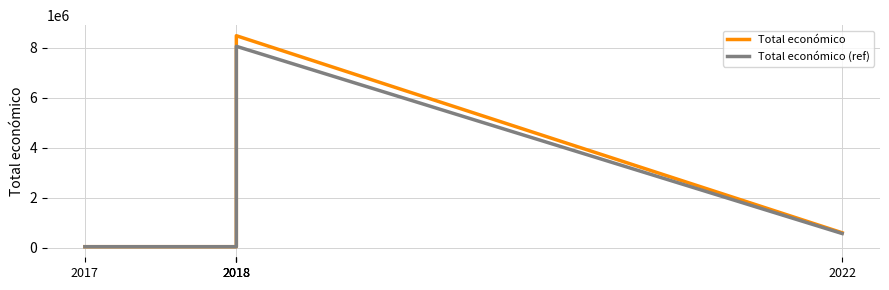

Which category has the highest value across all series?

2018